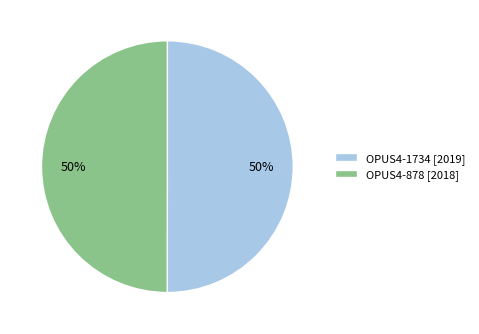

What is the ratio of the value at OPUS4-1734 [2019] to the value at OPUS4-878 [2018]?

1.0